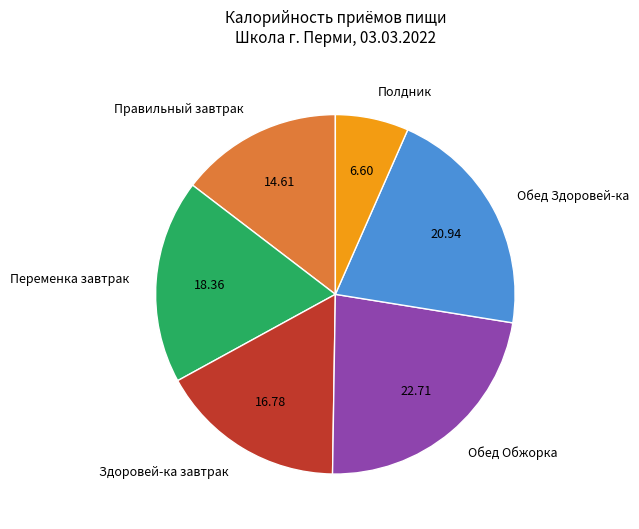

Which slice is the smallest?

Полдник